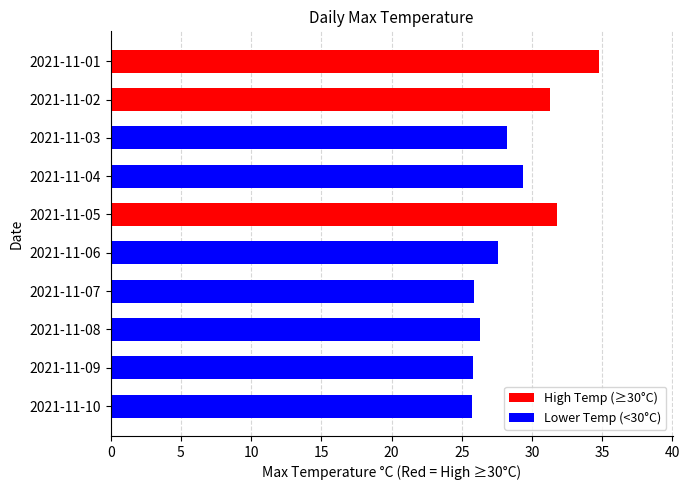

What is the value of the 4th bar from the top?

29.4